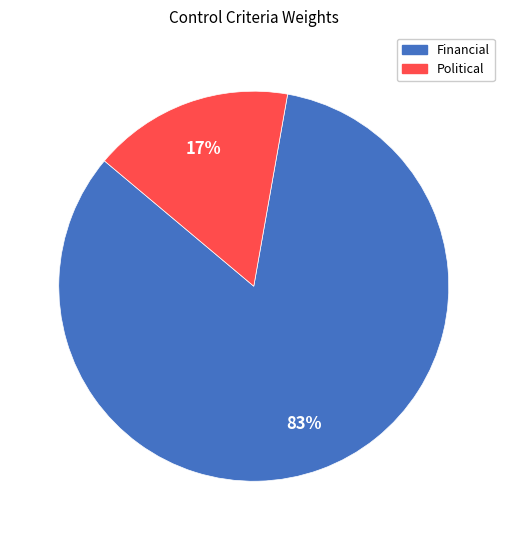

Is the sum of Political and Financial greater than half?

Yes